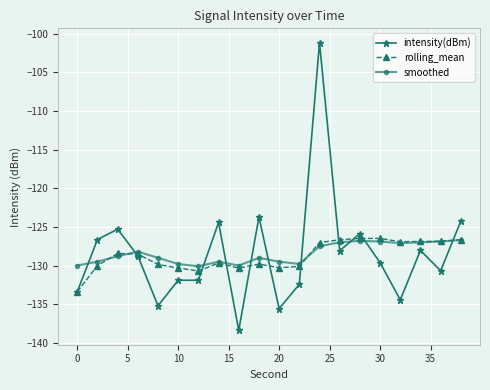

Which series has the largest range (max minus min)?

intensity(dBm)